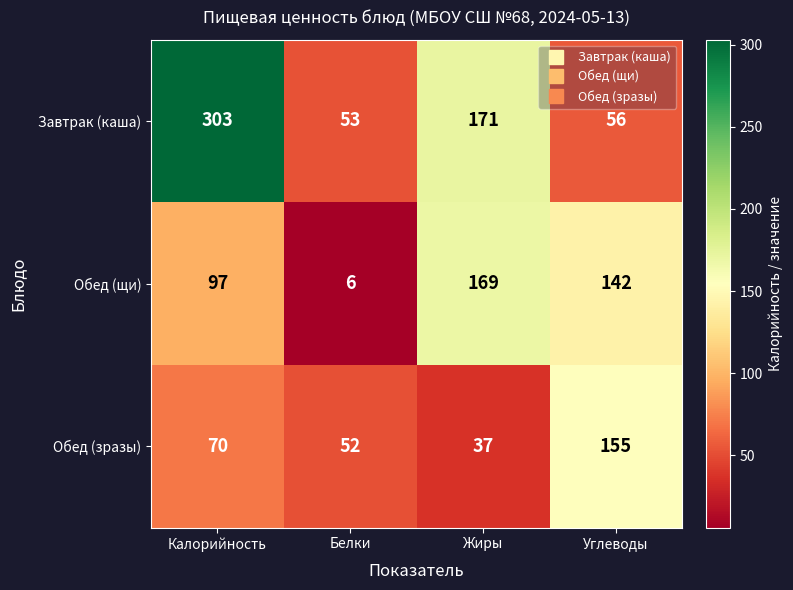

Which series changed the most between Белки and Жиры?

Обед (щи)